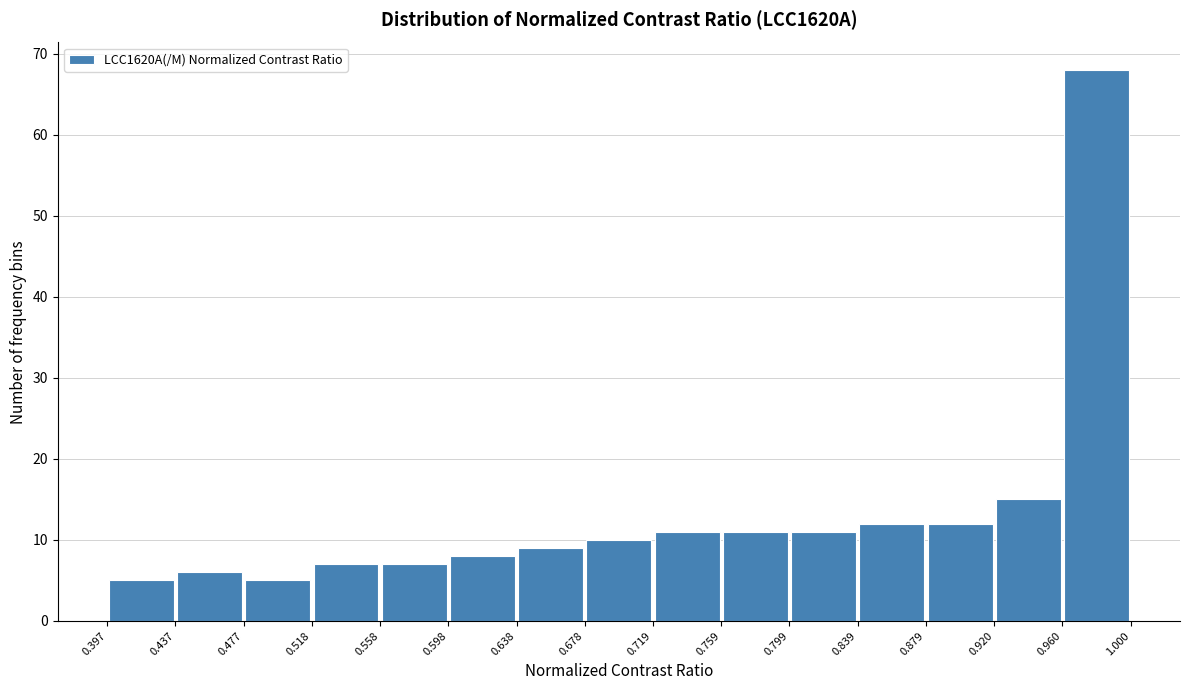

Over which range of the x-axis is the bar tallest?

0.960 to 1.000